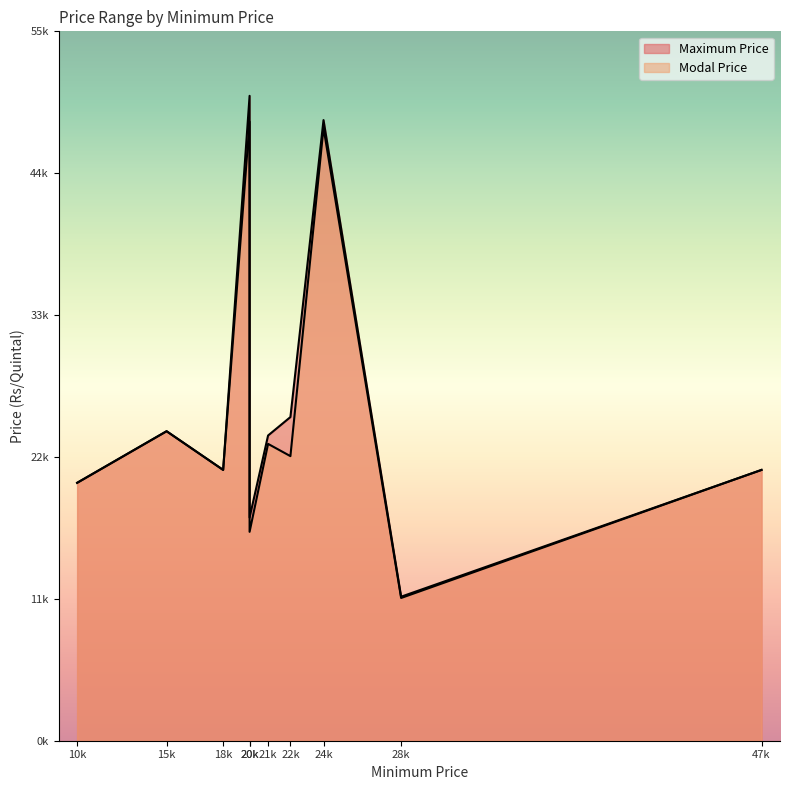

List the series in order of their overall mean, highest first.

Maximum Price, Modal Price